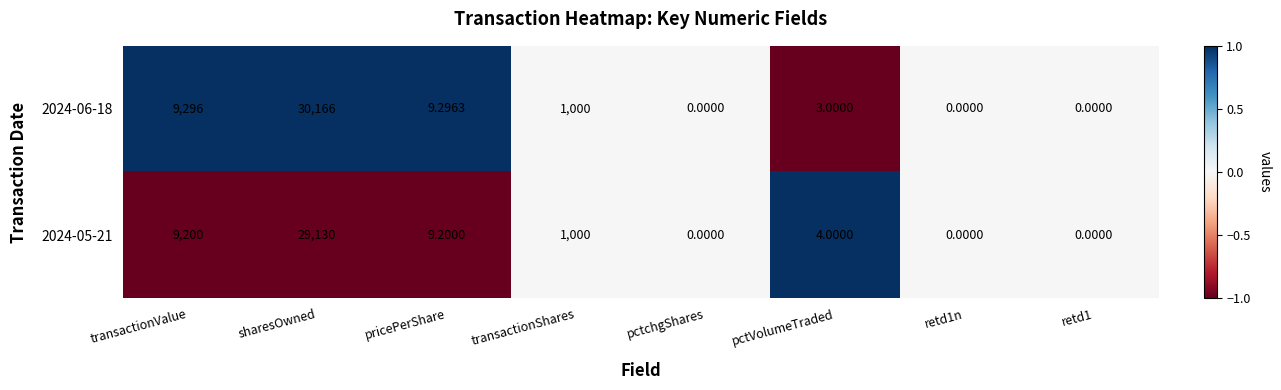

Is the value of 2024-06-18 at retd1n greater than the value of 2024-05-21 at transactionShares?

No